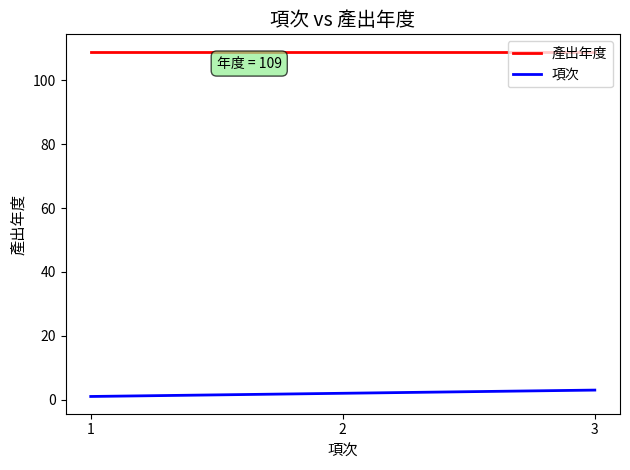

The value of 項次 at 2 is 2. True or false?

True